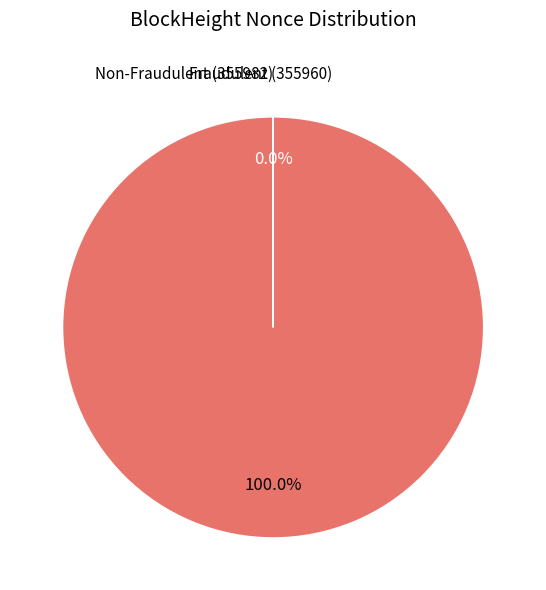

Does any single category account for the majority?

Yes